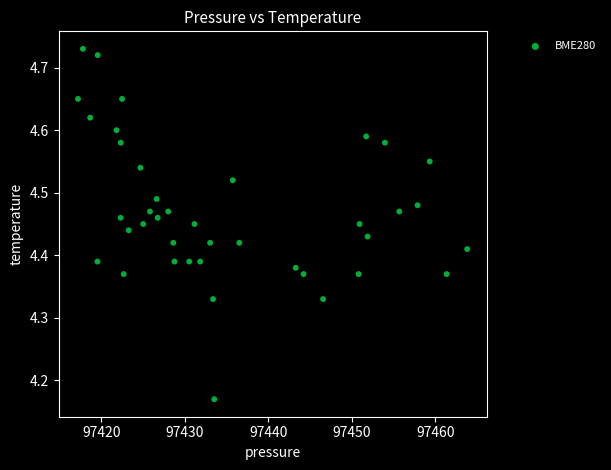

What is the range of Y values (max minus min)?

0.6